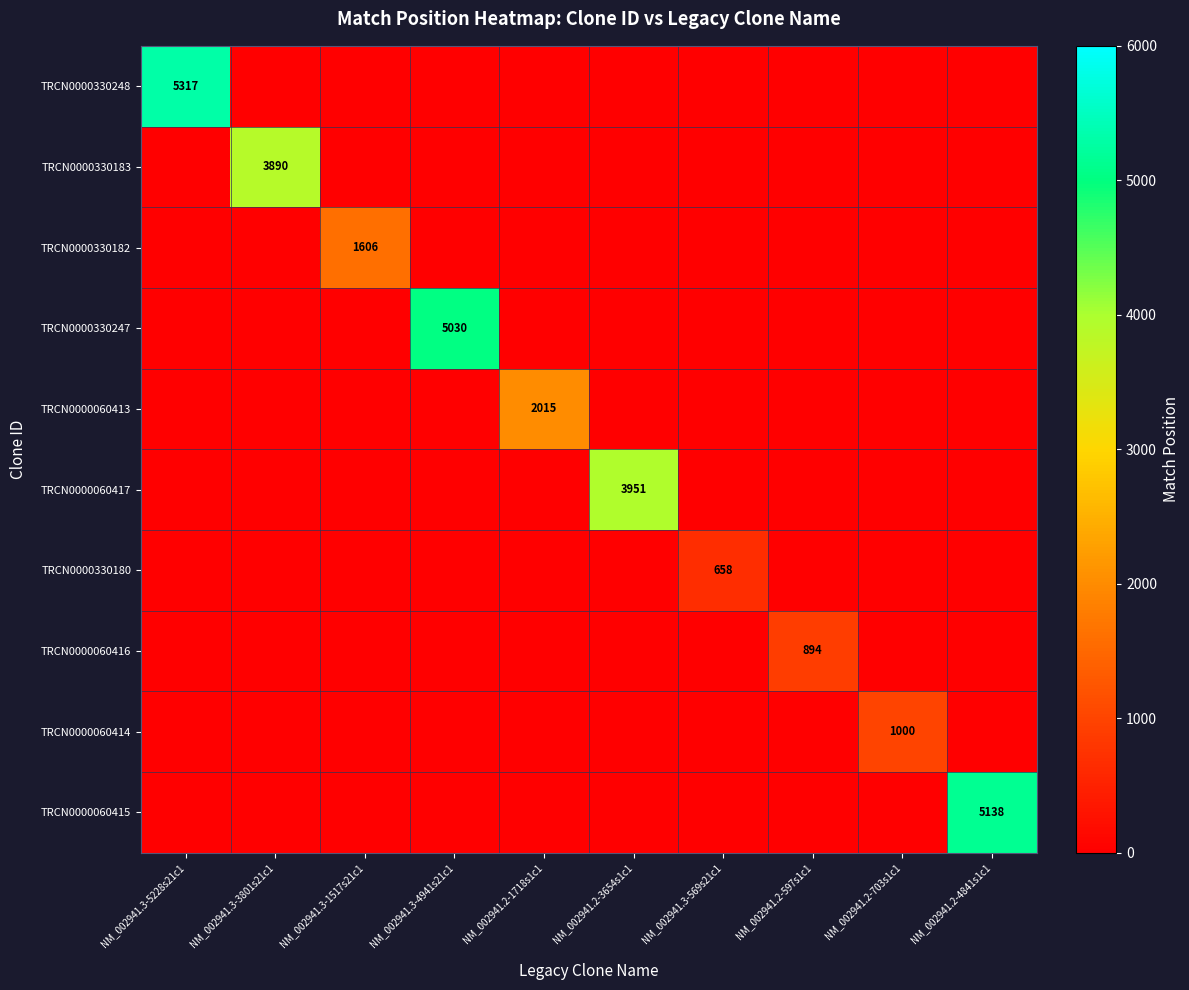

True or false: TRCN0000060414 has a value of 1000 at NM_002941.2-703s1c1.

True